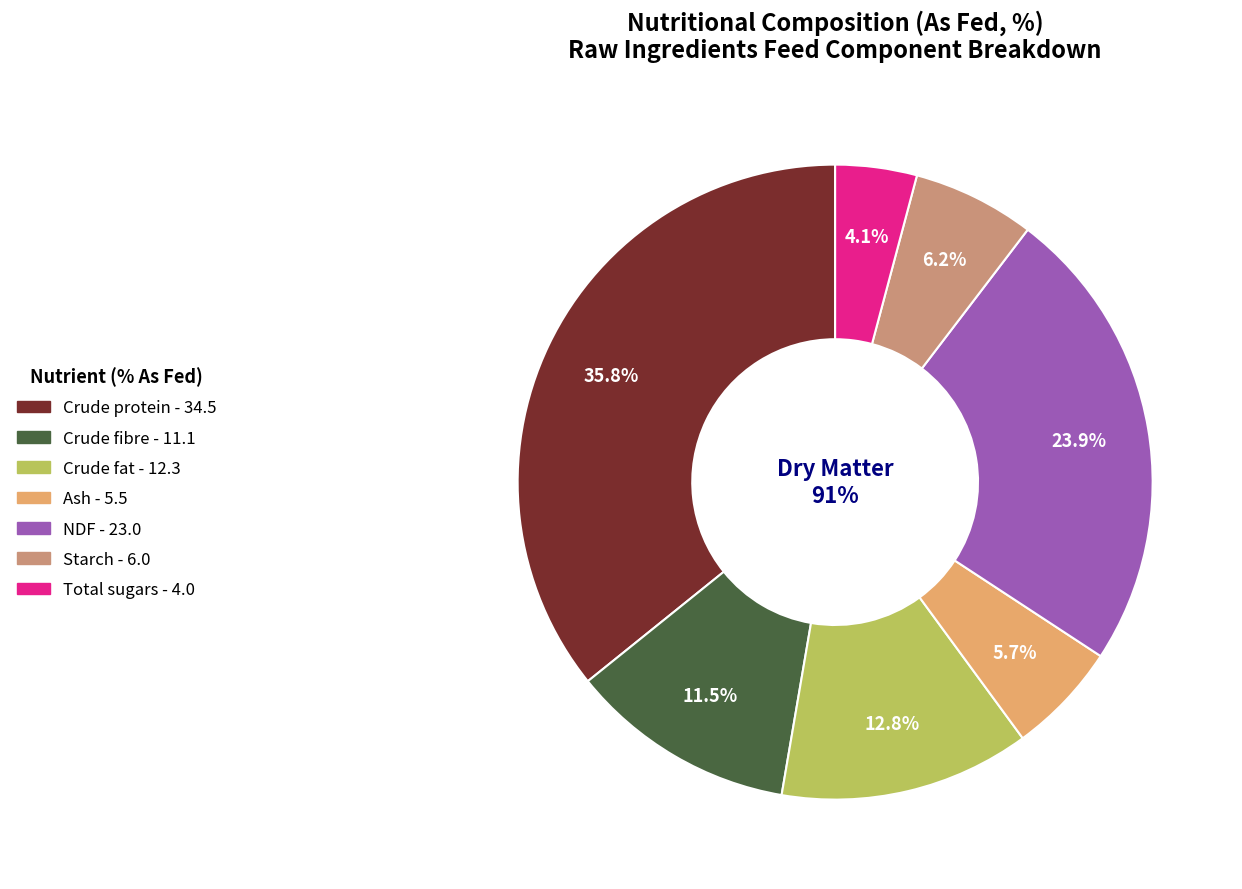

To the nearest percent, what is the difference between the NDF and Crude fat slice percentages?

11%